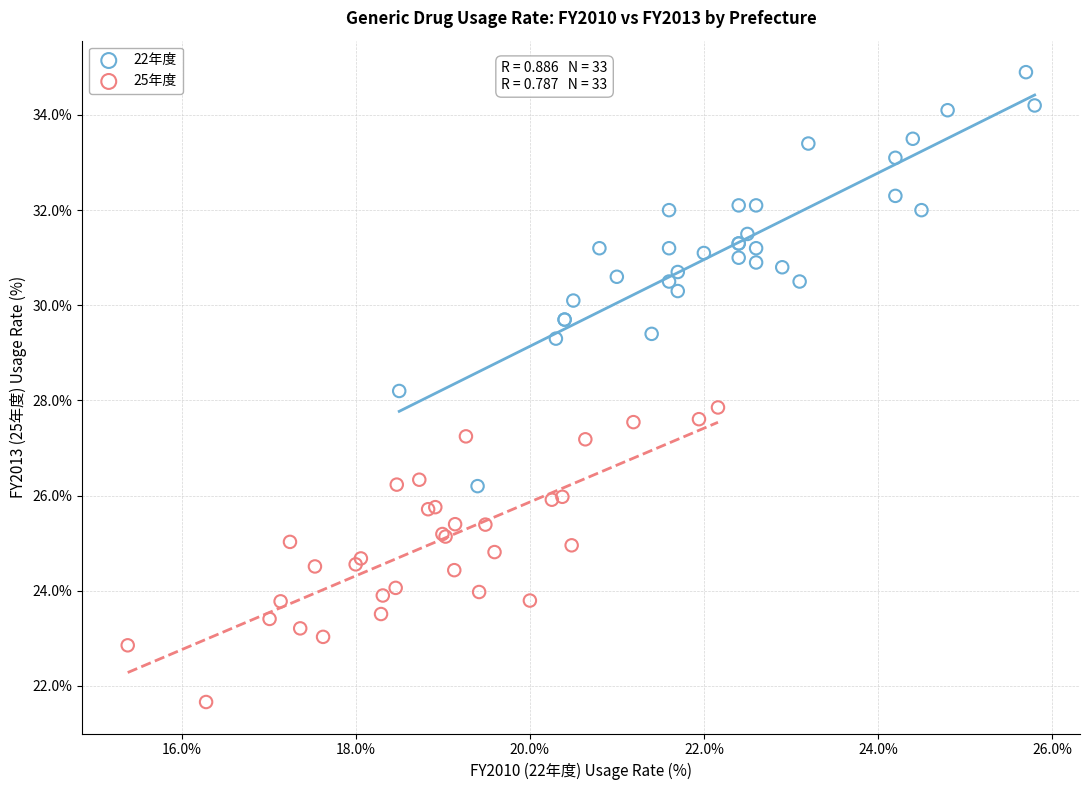

Which series contains the lowest Y value?

25年度